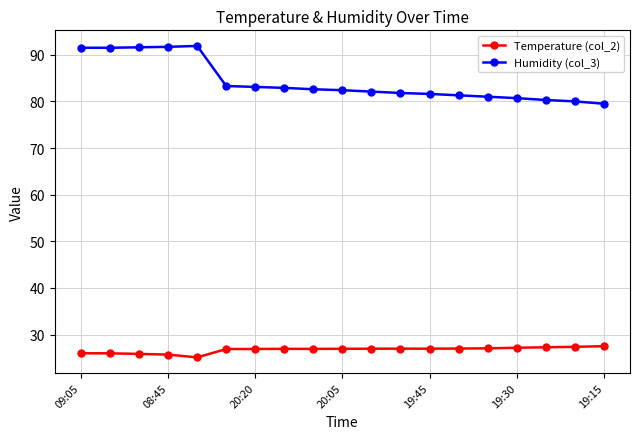

True or false: Temperature (col_2) and Humidity (col_3) intersect in this chart.

False